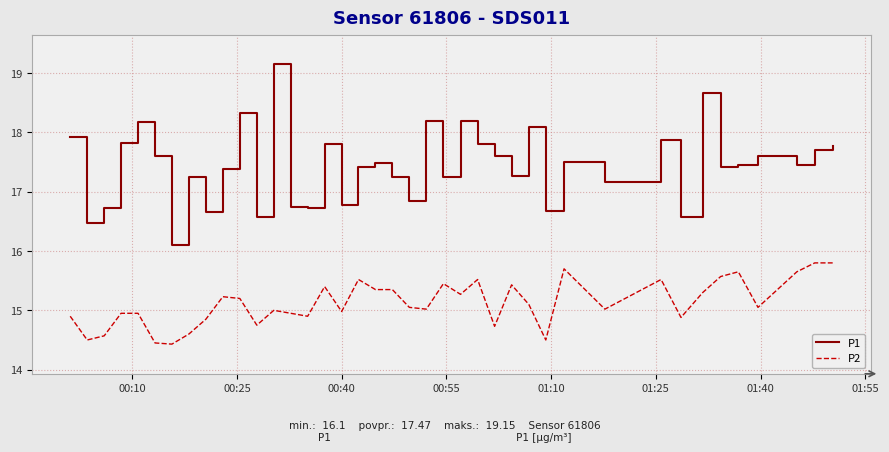

Does the chart display data point markers on the line(s)?

No